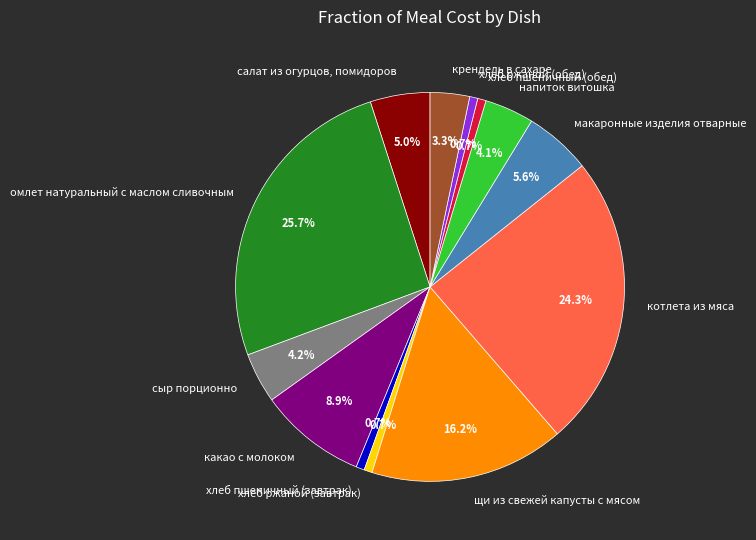

Is the sum of хлеб пшеничный (обед) and хлеб ржаной (завтрак) greater than half?

No